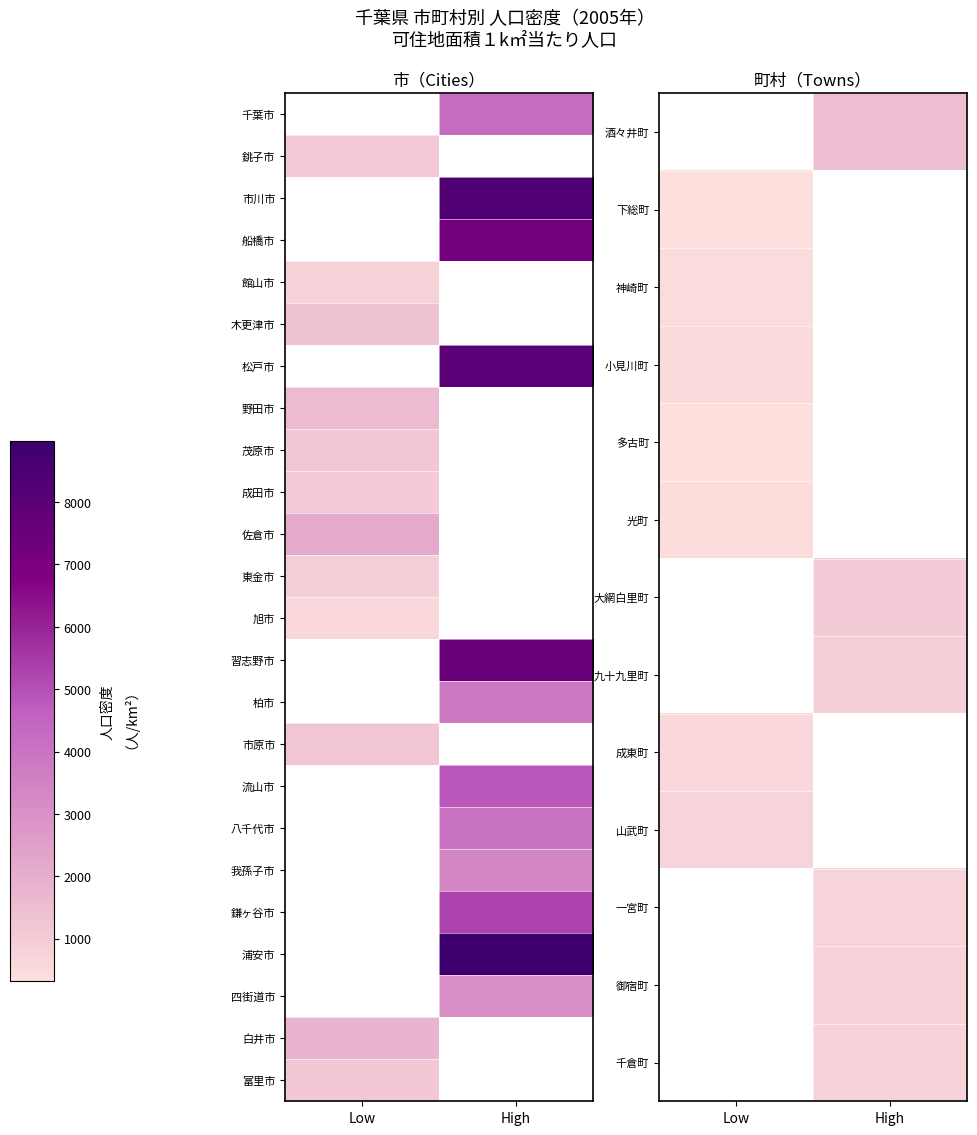

How many values in 神崎町 are above zero?

1